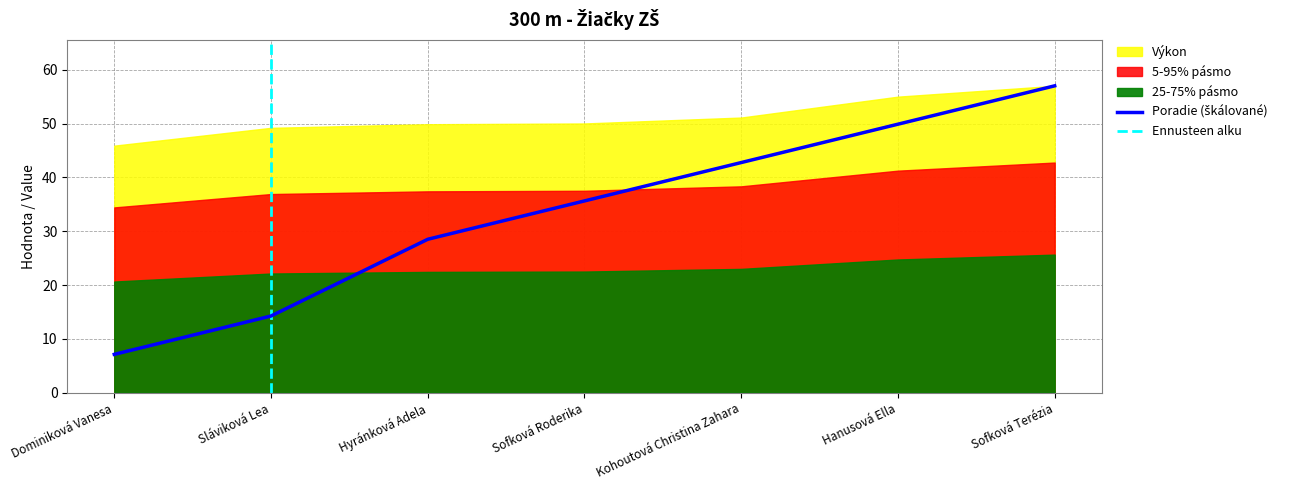

What is the difference between the values at Hanusová Ella and Kohoutová Christina Zahara?

7.1